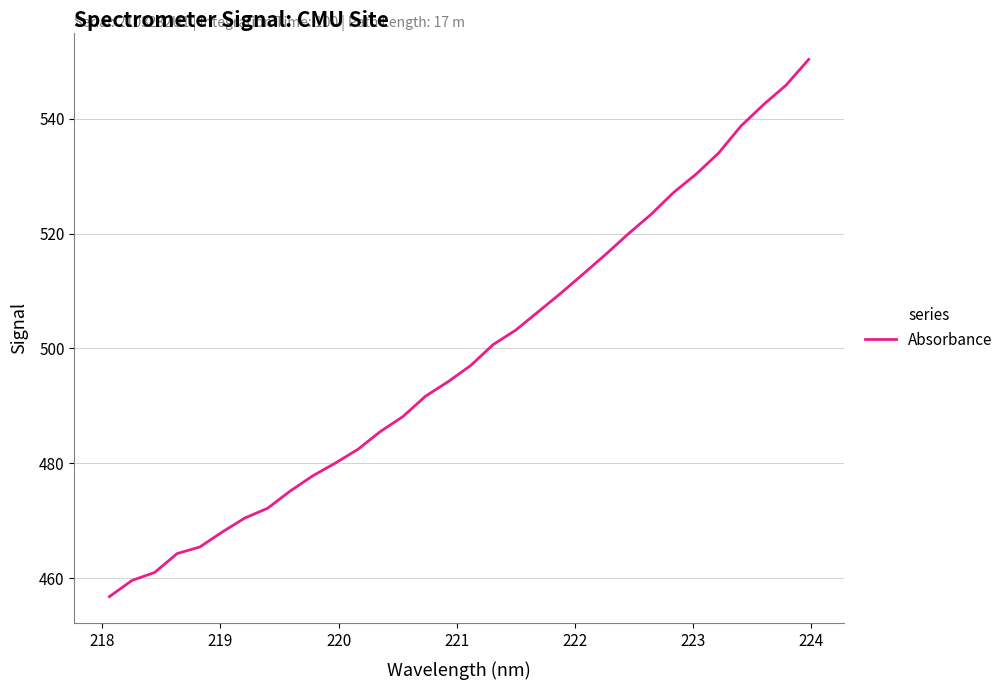

What is the smallest value displayed?

456.8